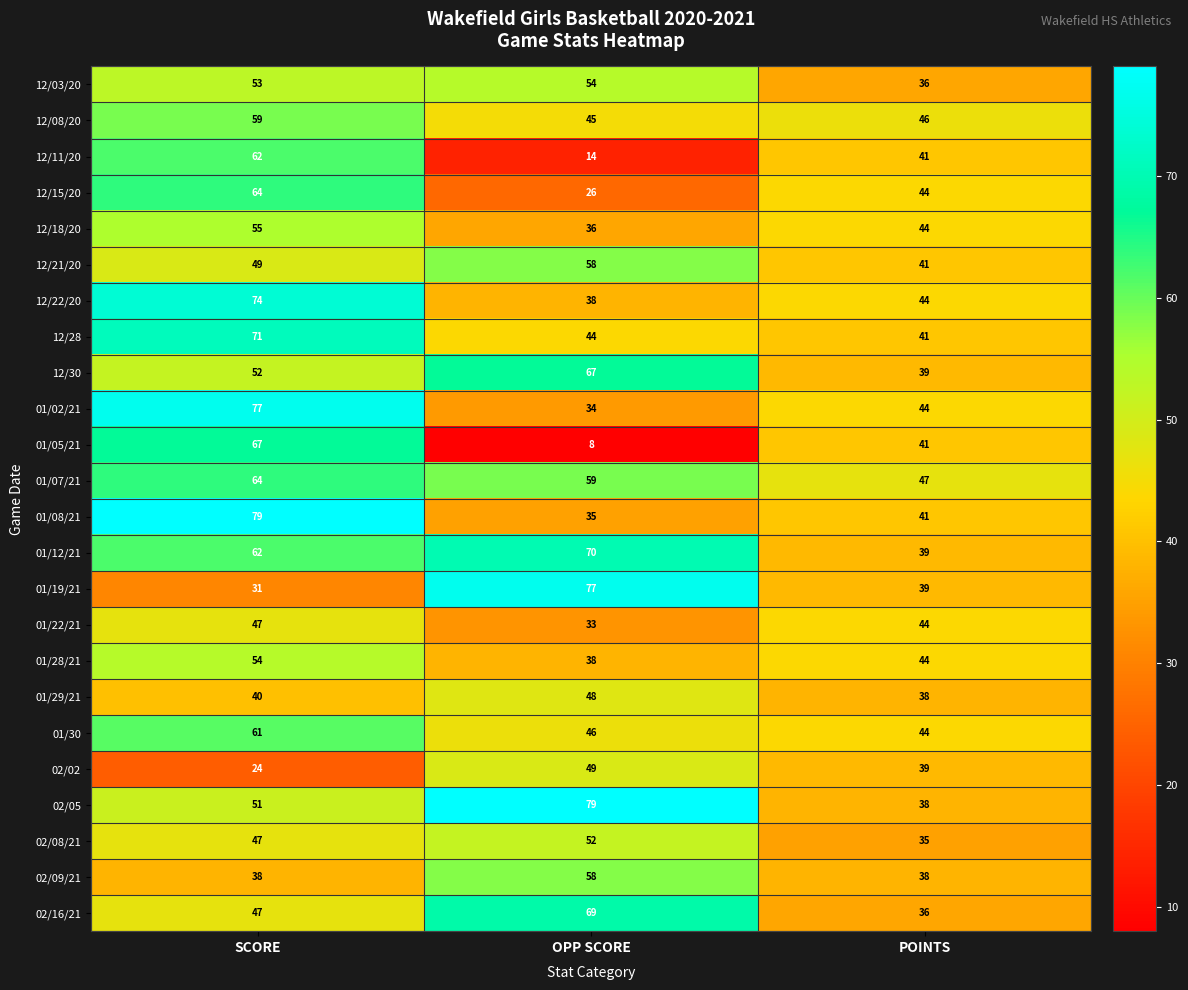

True or false: 02/05 has a value of 74 at SCORE.

False